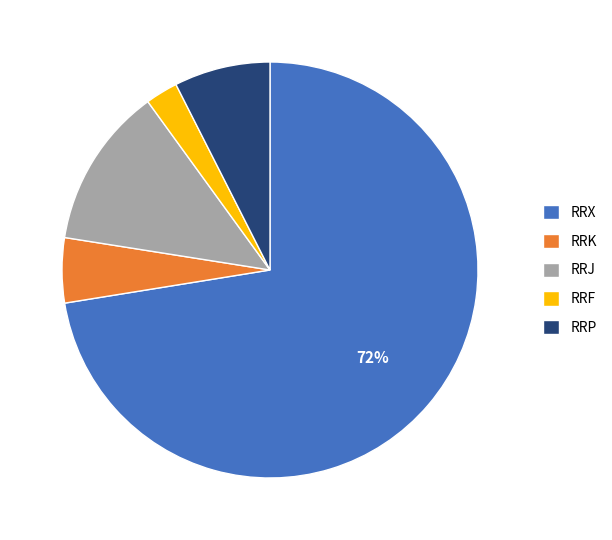

Does RRX represent more than half of the total?

Yes